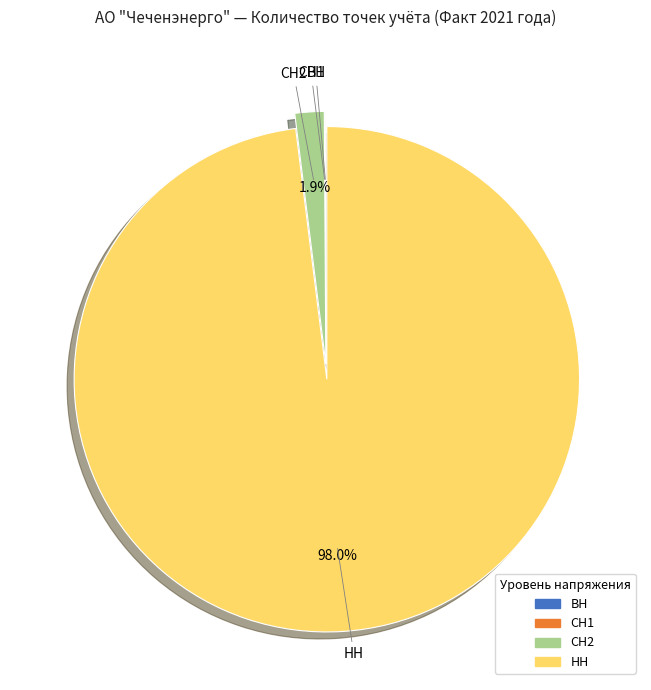

The НН slice represents 88% of the pie. True or false?

False